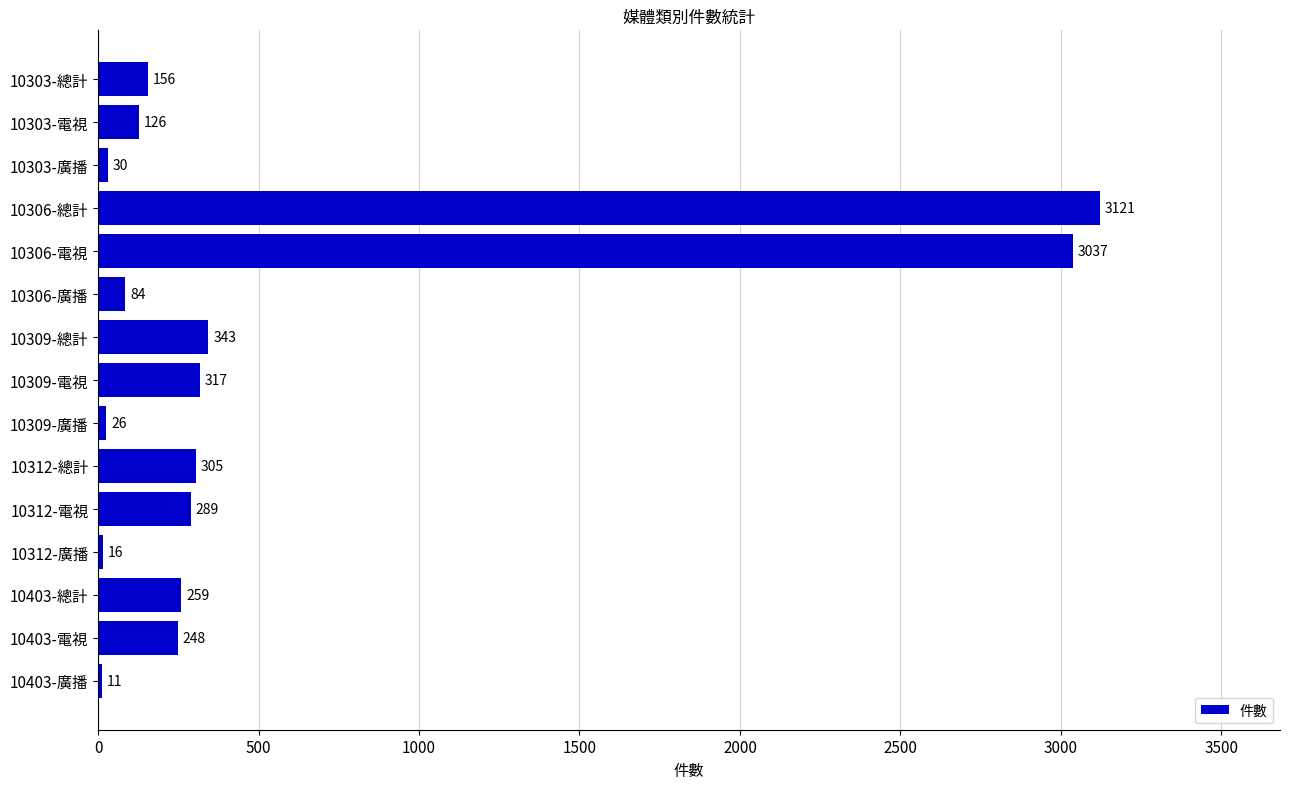

Between 10309-總計 and 10303-電視, which is larger?

10309-總計